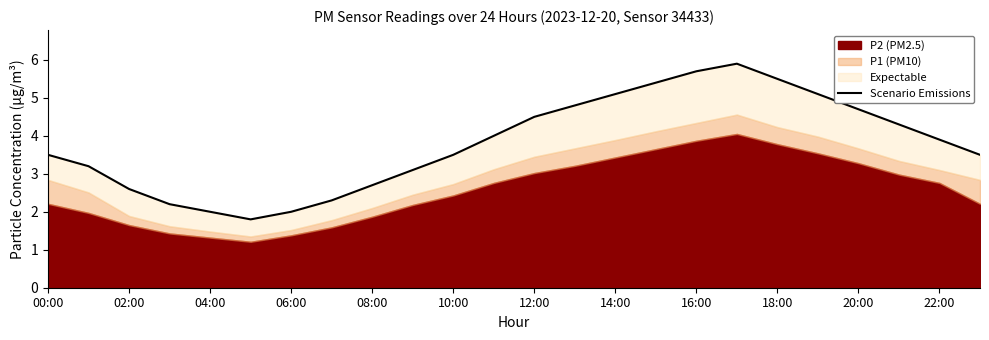

The value at 23 is 5.6. True or false?

False